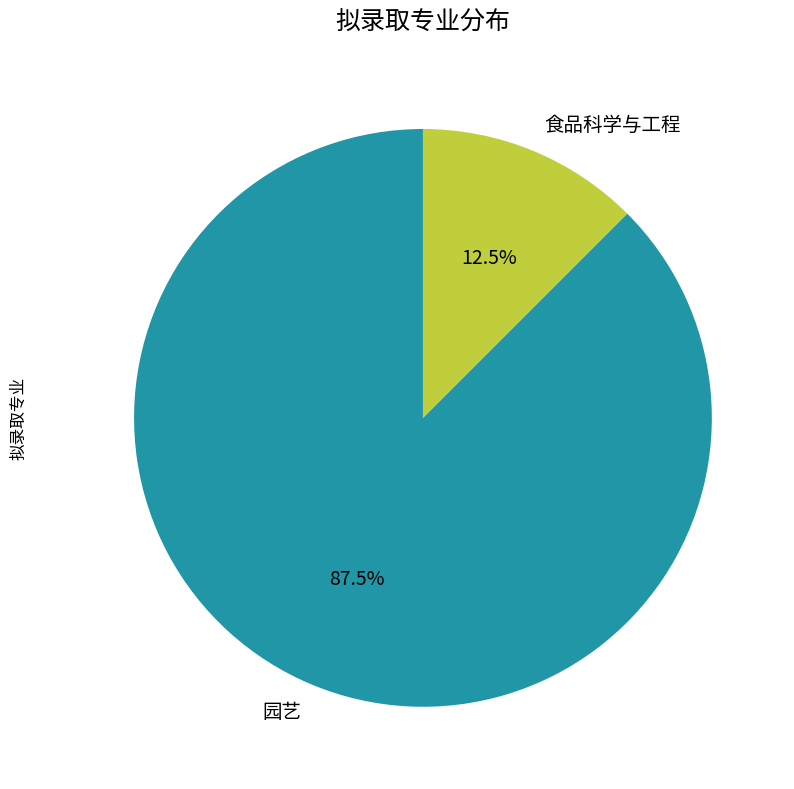

To the nearest percent, what is the difference between the 食品科学与工程 and 园艺 slice percentages?

75%